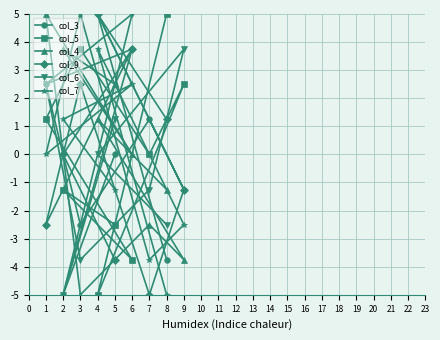

Reading left to right, extract all data points from this chart.

col_3: 0.0	-5.0	3.8	2.5	-2.5	1.2	-1.2	5.0	-3.8
col_5: -2.5	-1.2	-3.8	1.2	3.8	0.0	2.5	-5.0	5.0
col_4: 2.5	3.8	0.0	5.0	-5.0	-2.5	-3.8	1.2	-1.2
col_9: -3.8	0.0	3.8	-2.5	2.5	-5.0	-1.2	5.0	1.2
col_6: 1.2	-5.0	5.0	2.5	-3.8	-1.2	3.8	0.0	-2.5
col_7: -1.2	1.2	2.5	0.0	5.0	-3.8	-2.5	3.8	-5.0